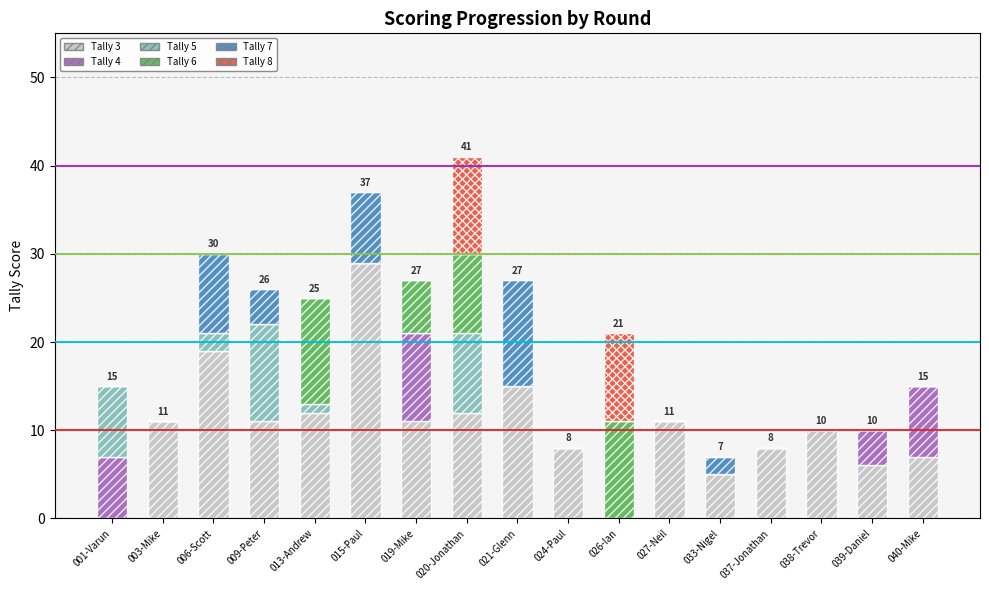

What are all the series names shown in the legend?

Tally 3, Tally 4, Tally 5, Tally 6, Tally 7, Tally 8